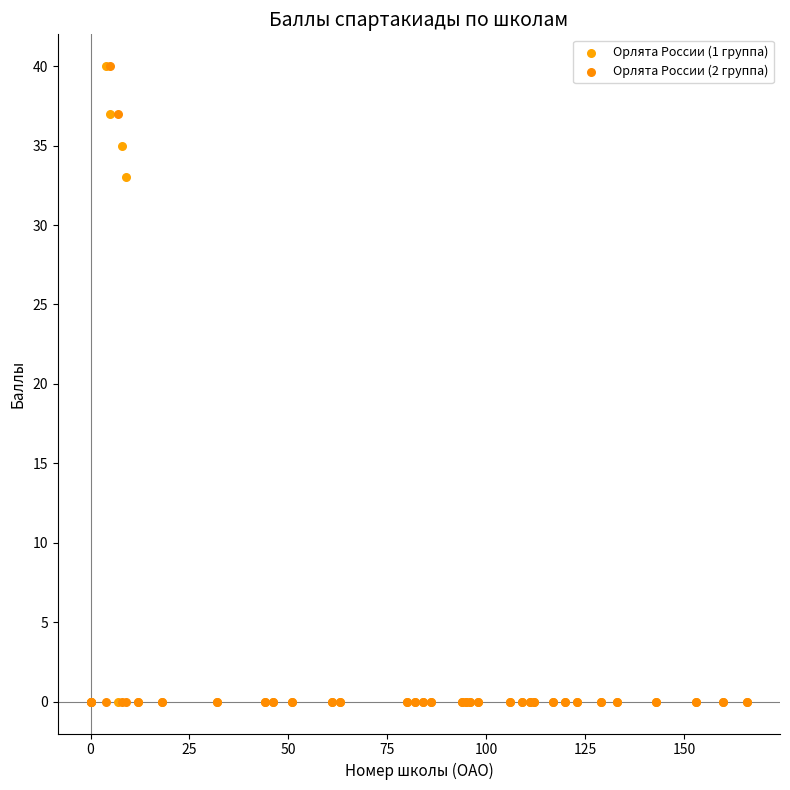

What are all the series names shown in the legend?

Орлята России (1 группа), Орлята России (2 группа)